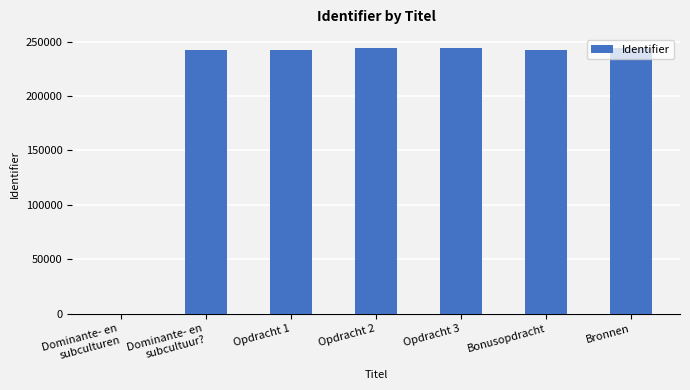

What is the greatest value displayed?

243925